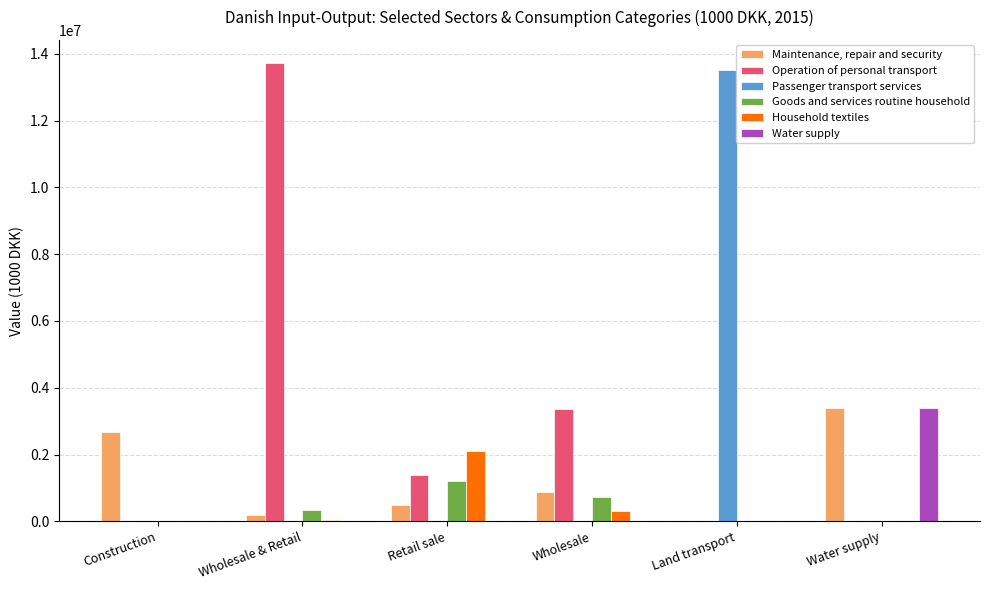

True or false: Household textiles has a value of -1250840.5 at Construction.

False